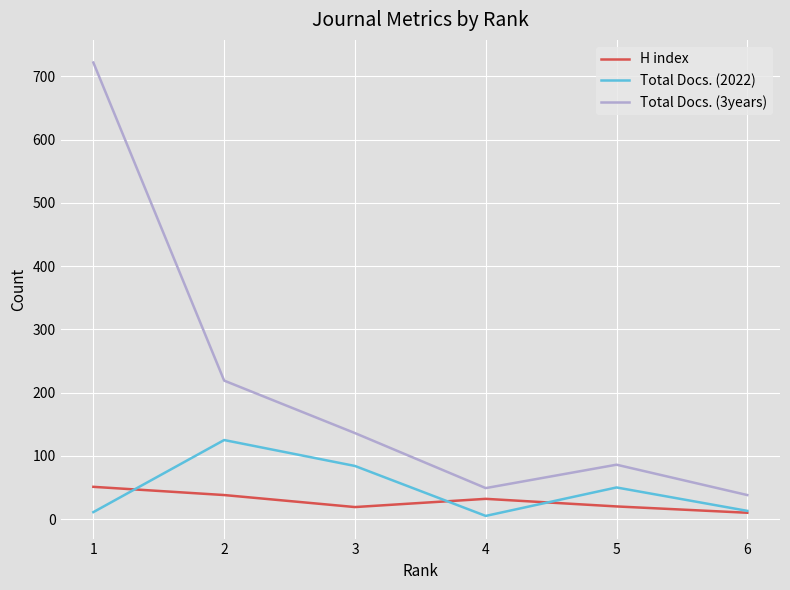

What is the sum of the Total Docs. (2022) values at 4 and 6?

18